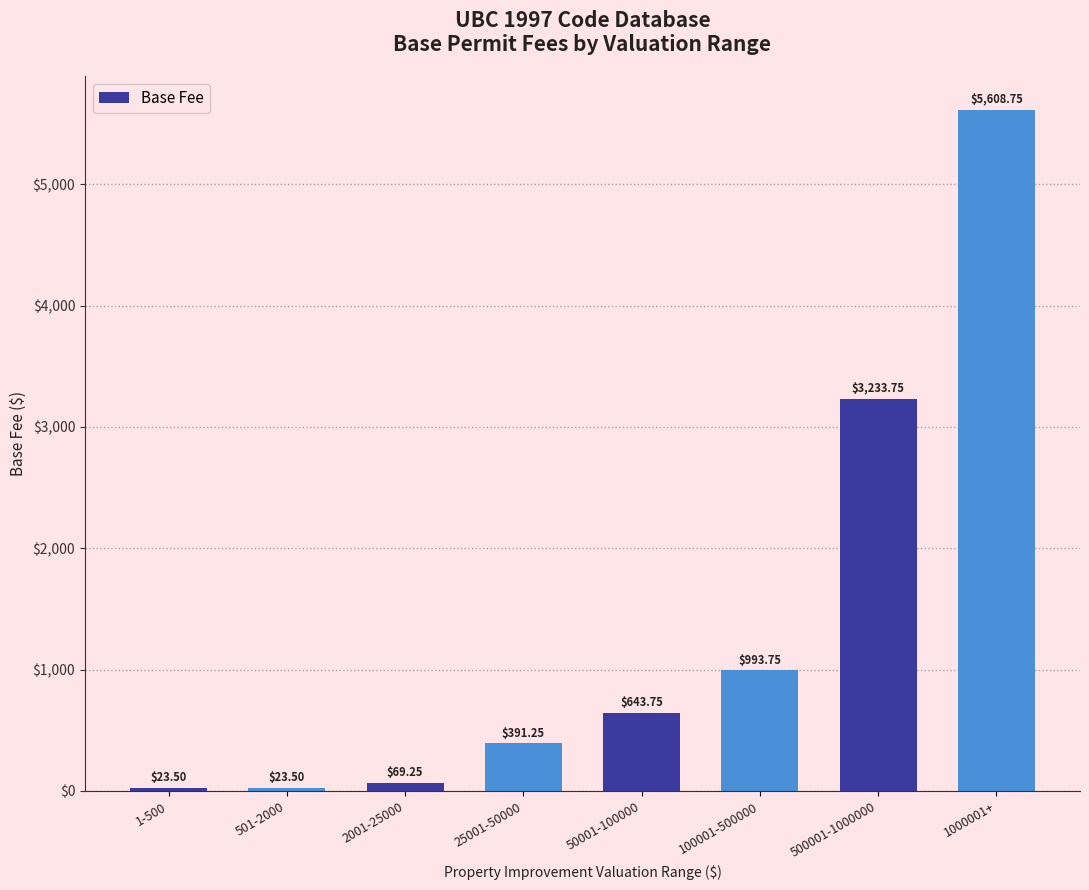

What is the difference between the values at 2001-25000 and 25001-50000?

322.0